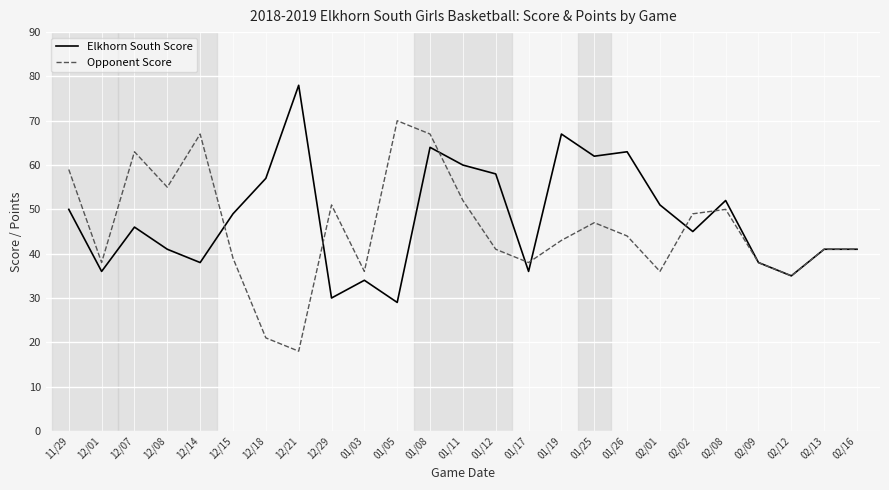

How many categories are shown in the chart?

25